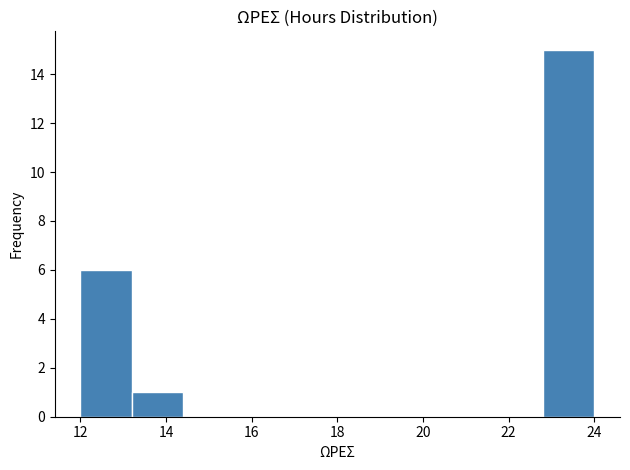

Reading left to right, transcribe this chart: for each bar, give the range it covers on the x-axis and its height. The values are not printed on the chart, so give them approximately, as read against the axis.

12.0 to 13.2: 6
13.2 to 14.4: 1
14.4 to 15.6: 0
15.6 to 16.8: 0
16.8 to 18.0: 0
18.0 to 19.2: 0
19.2 to 20.4: 0
20.4 to 21.6: 0
21.6 to 22.8: 0
22.8 to 24.0: 15